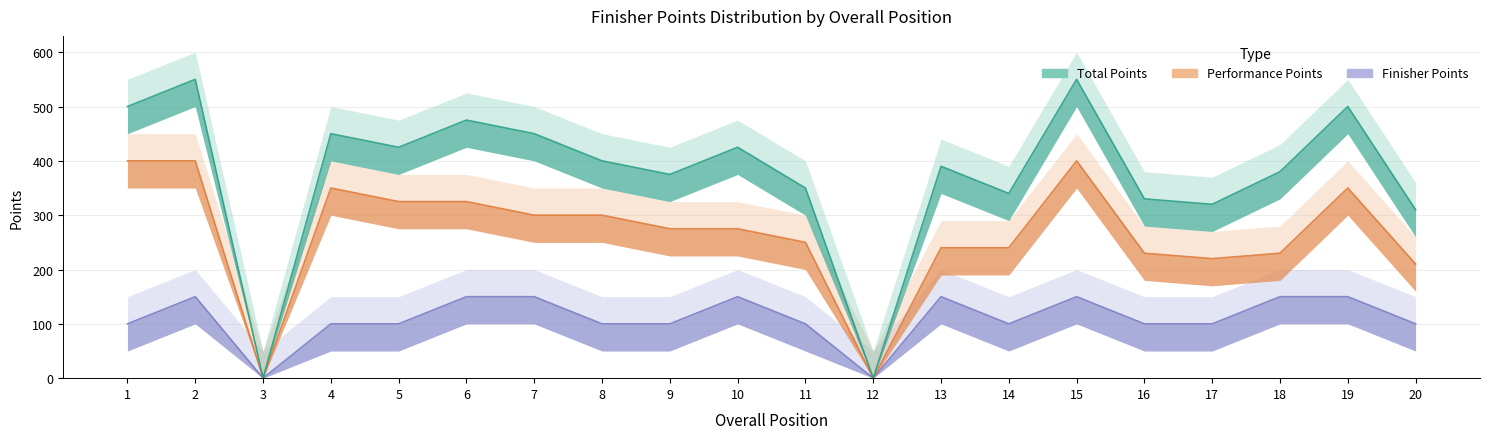

Reading right to left, extract all data points from this chart.

Total Points: 20=310	19=500	18=380	17=320	16=330	15=550	14=340	13=390	12=0	11=350	10=425	9=375	8=400	7=450	6=475	5=425	4=450	3=0	2=550	1=500
Performance Points: 20=210	19=350	18=230	17=220	16=230	15=400	14=240	13=240	12=0	11=250	10=275	9=275	8=300	7=300	6=325	5=325	4=350	3=0	2=400	1=400
Finisher Points: 20=100	19=150	18=150	17=100	16=100	15=150	14=100	13=150	12=0	11=100	10=150	9=100	8=100	7=150	6=150	5=100	4=100	3=0	2=150	1=100